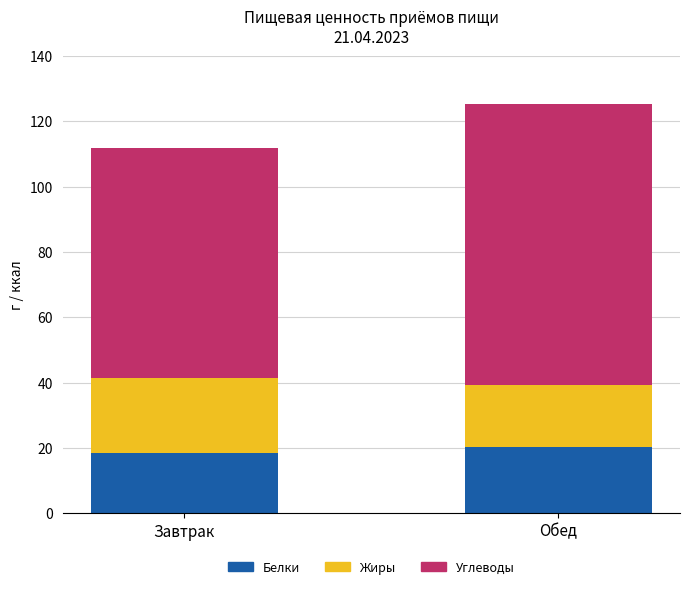

What is the maximum value for Белки?

20.3